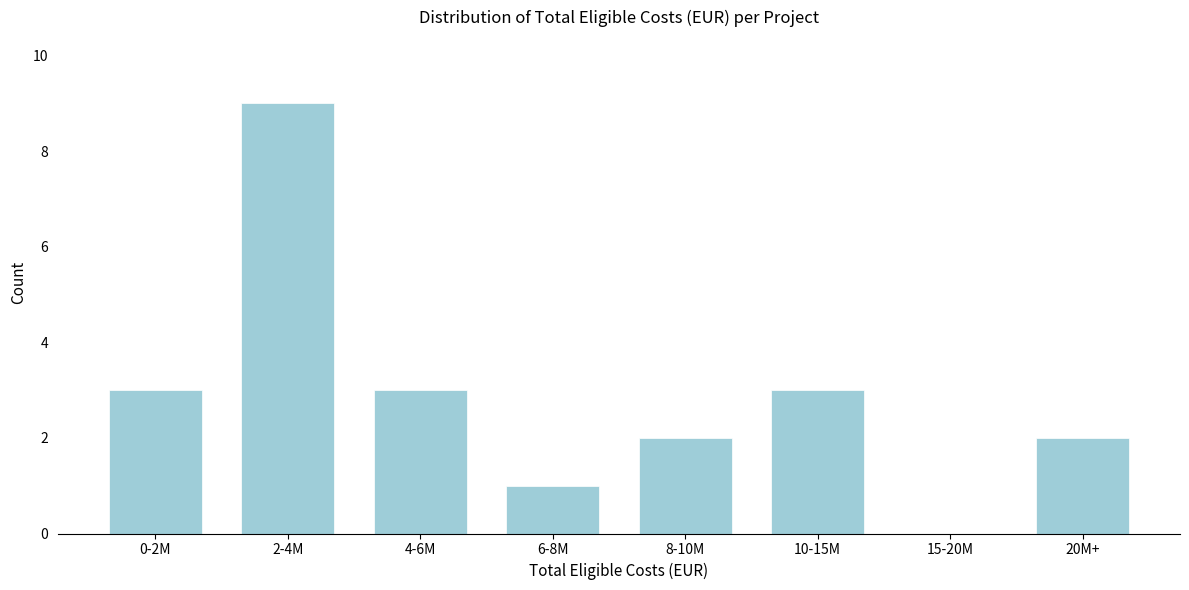

Reading right to left, list all the values displayed in this chart.

20M+=2	15-20M=0	10-15M=3	8-10M=2	6-8M=1	4-6M=3	2-4M=9	0-2M=3